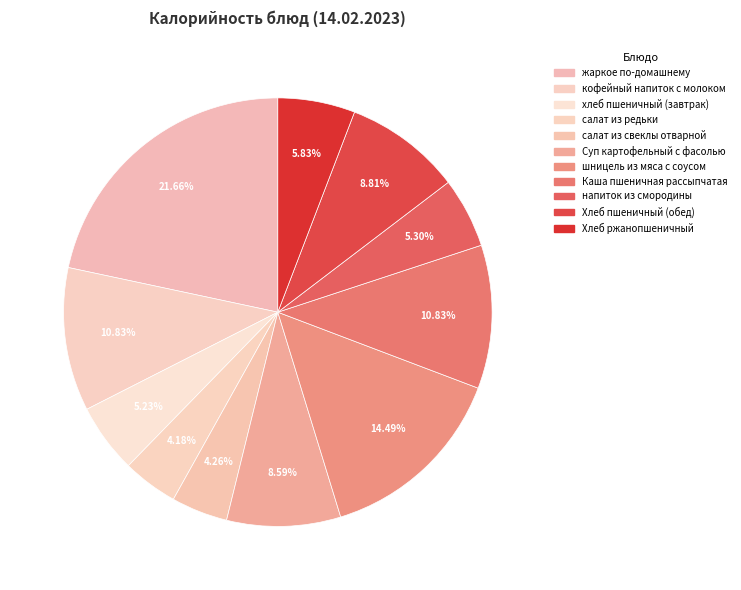

Which slice is the largest?

жаркое по-домашнему